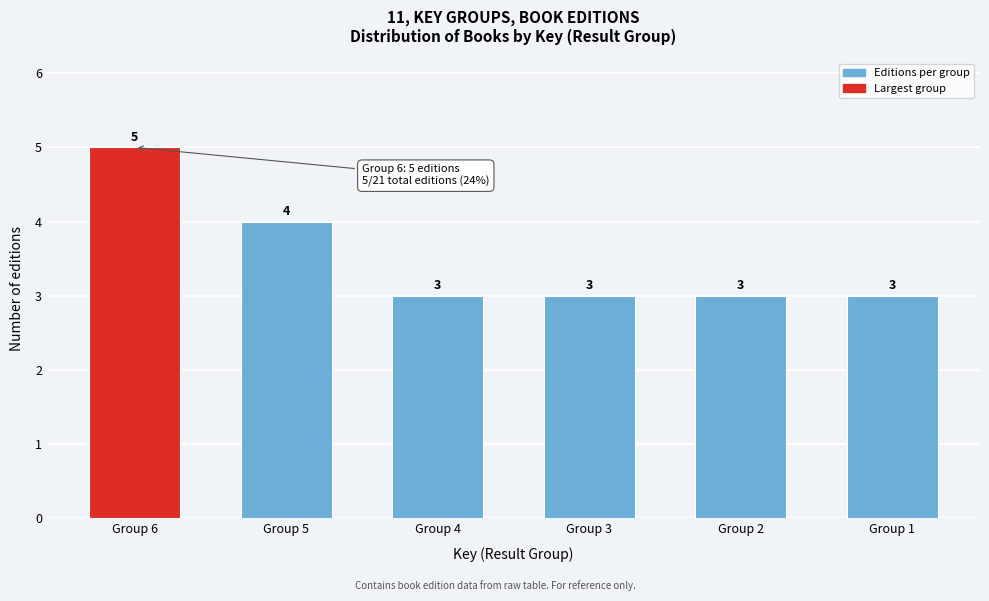

Reading right to left, transcribe all the data shown in this chart.

Group 1=3	Group 2=3	Group 3=3	Group 4=3	Group 5=4	Group 6=5